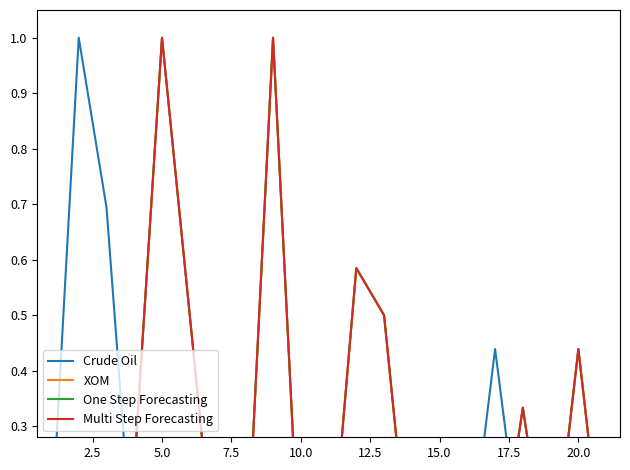

How many values in One Step Forecasting are above zero?

8